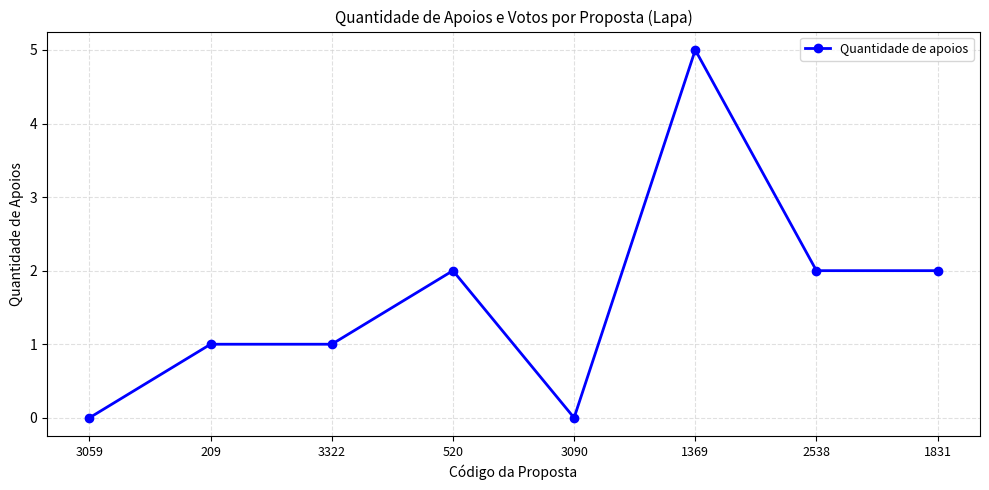

What is the change in value from 3059 to 1369?

+5